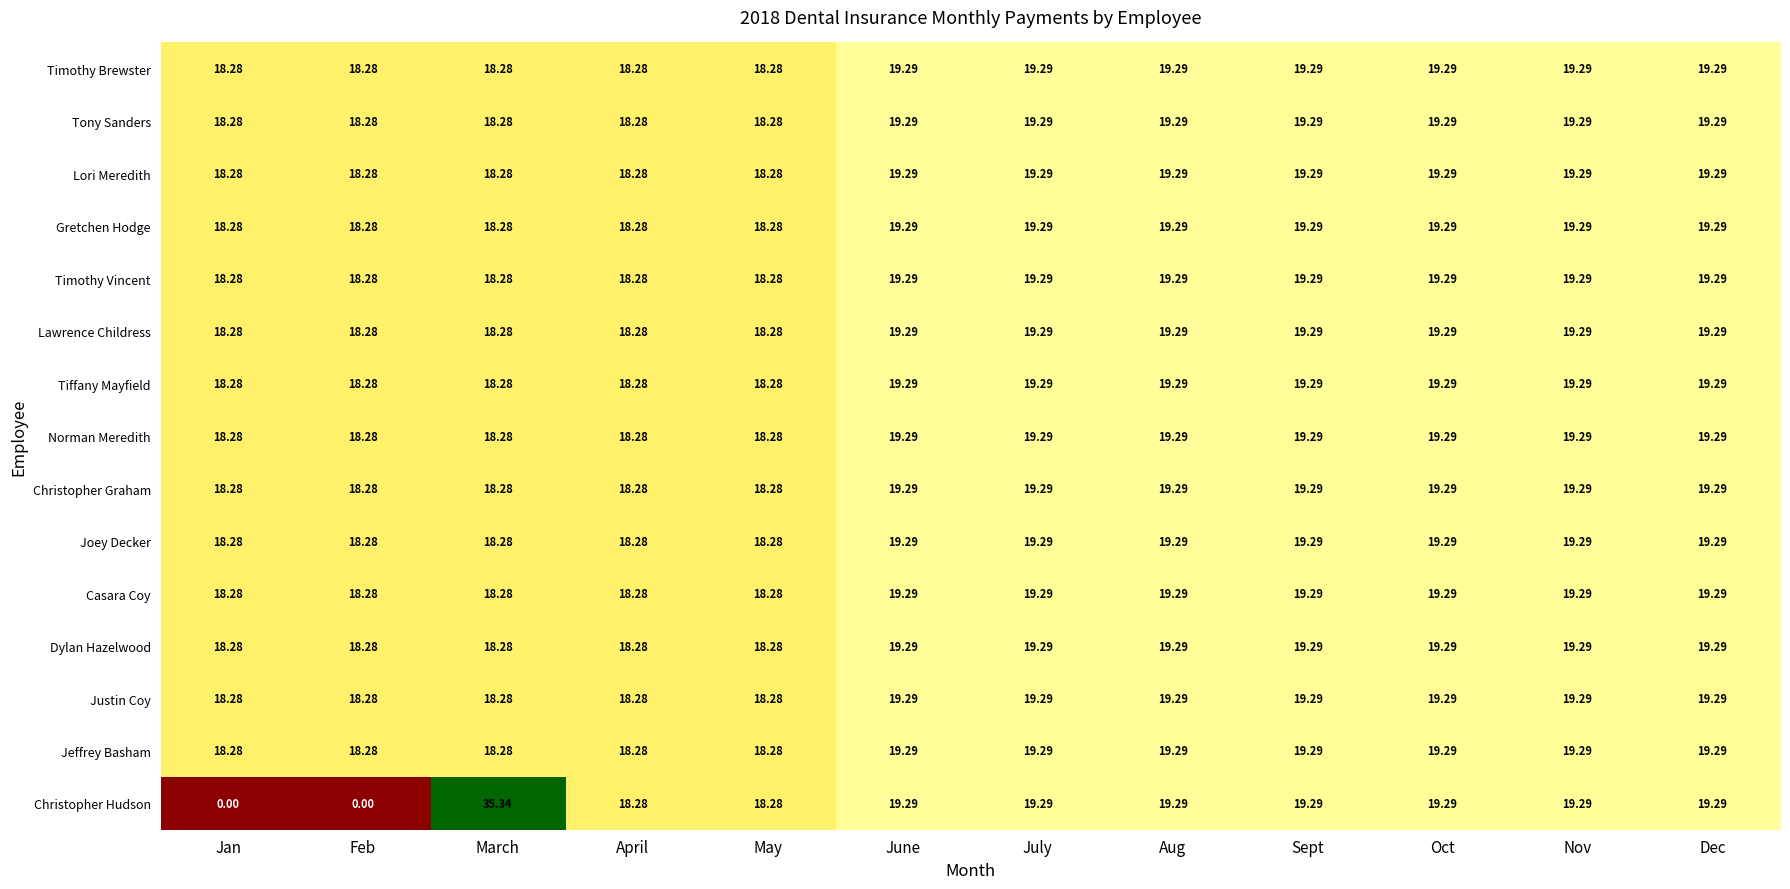

Is the value of Jeffrey Basham at Feb greater than the value of Dylan Hazelwood at July?

No